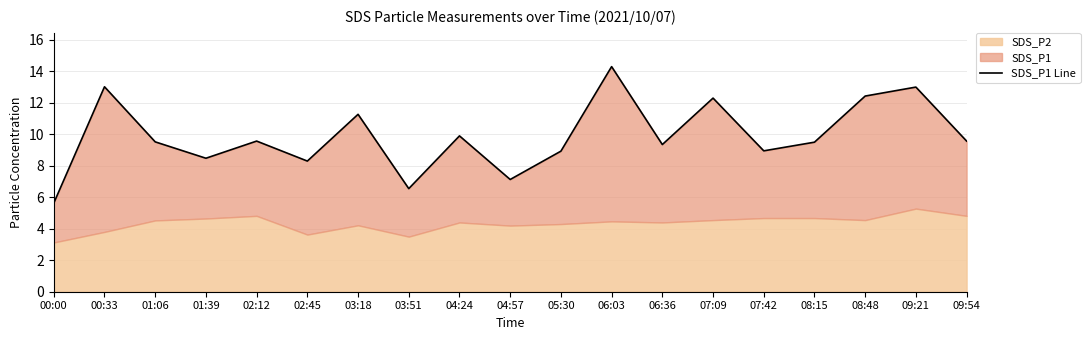

At which category does the data reach its first local peak?

00:33